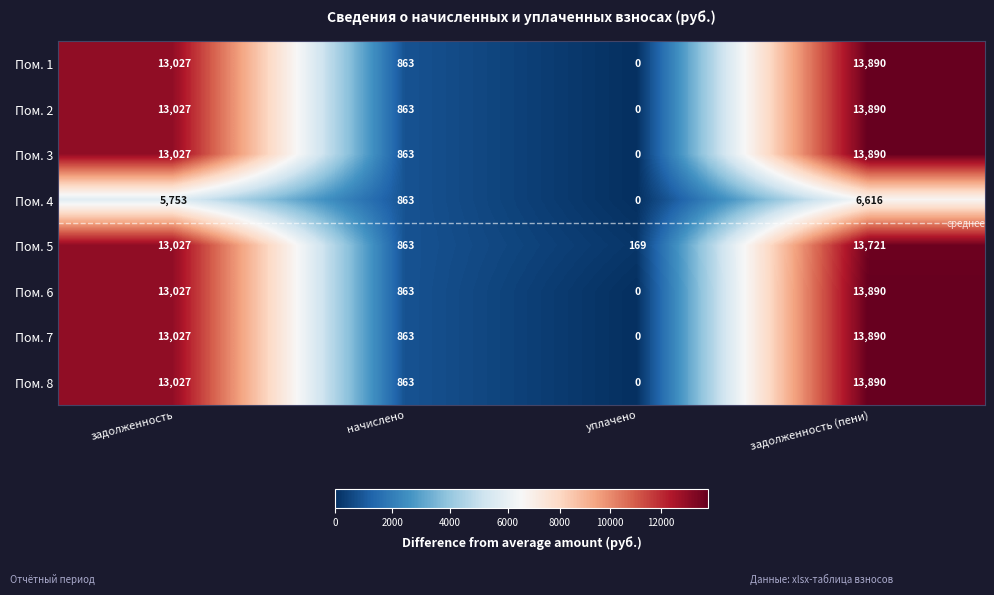

True or false: Пом. 8 has a value of 20025 at задолженность.

False